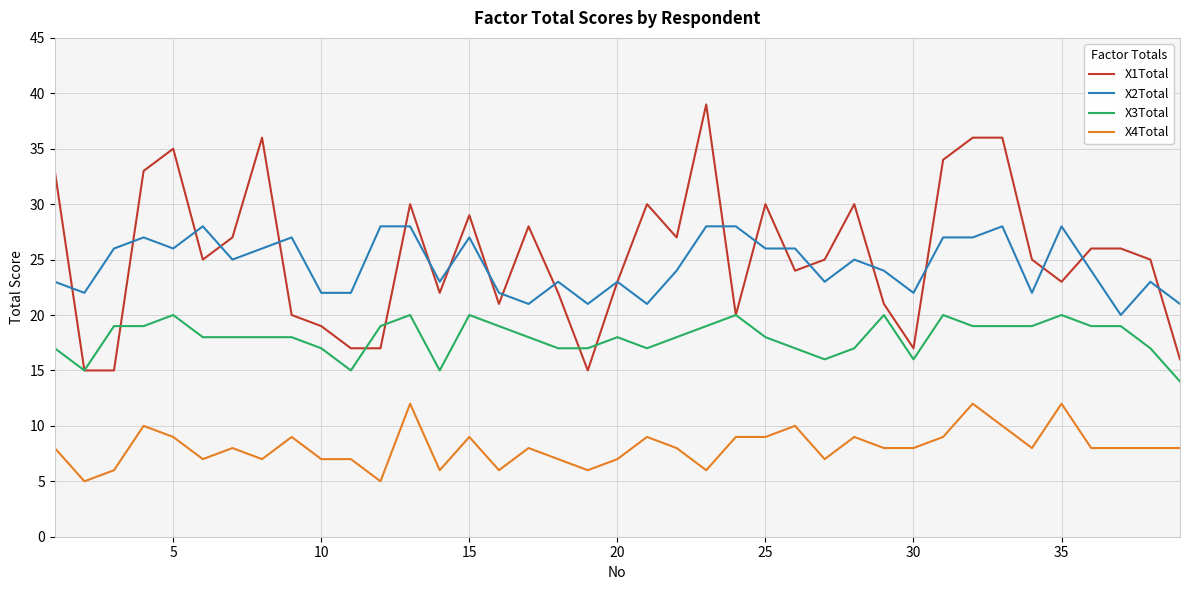

Rank the series by their maximum value, from lowest to highest.

X4Total, X3Total, X2Total, X1Total